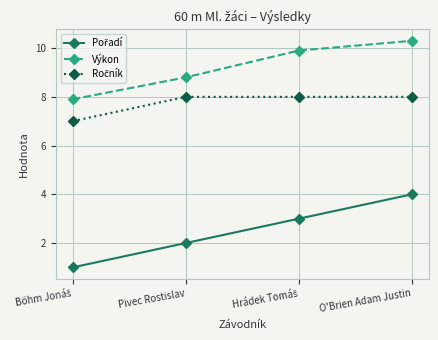

How many categories are shown in the chart?

4